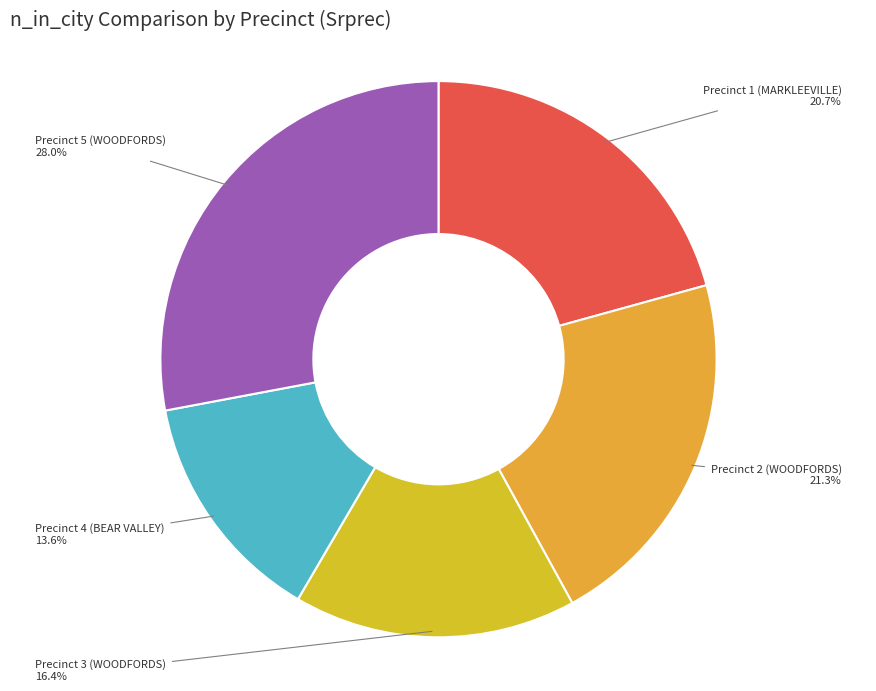

Is Precinct 4 the majority of the pie?

No